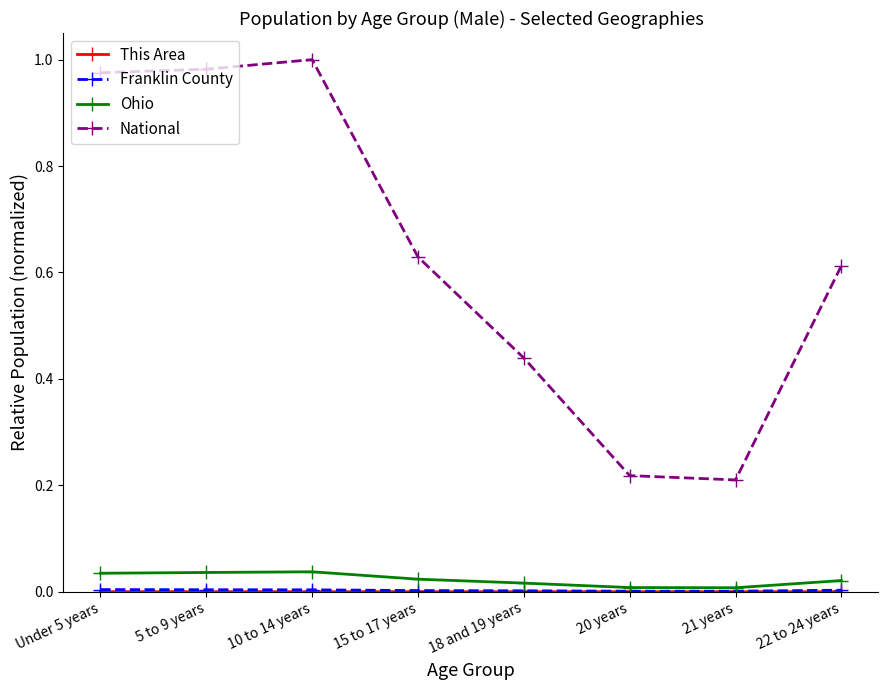

How many interior local peaks does the National series have?

1